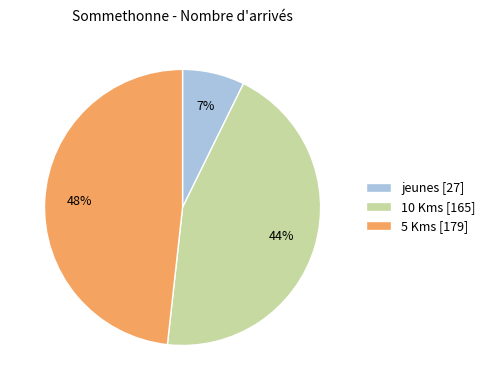

Is it true that jeunes is 7% of the pie?

True